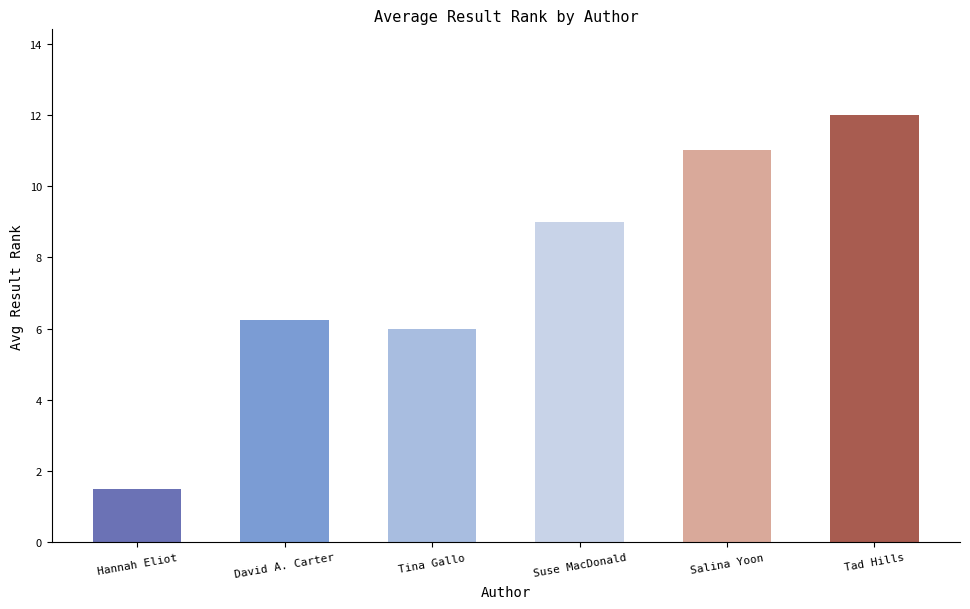

What is the maximum value shown in the chart?

12.0